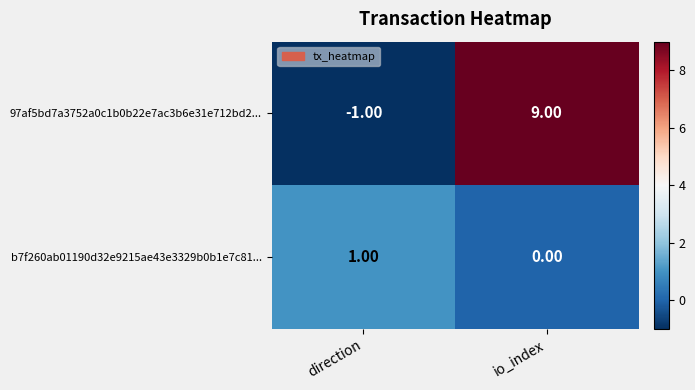

Which series has the widest spread of values?

97af5bd7a3752a0c1b0b22e7ac3b6e31e712bd2...